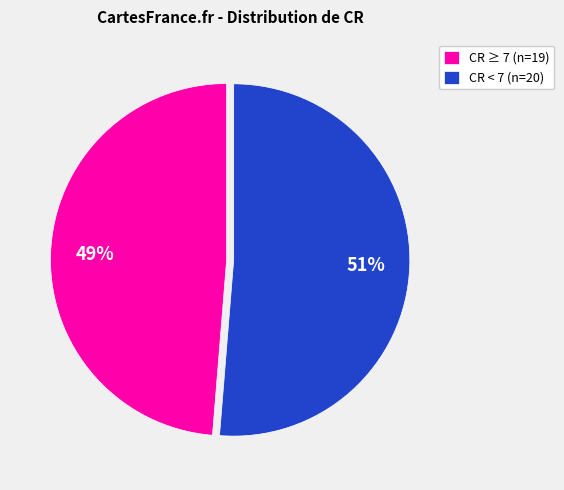

To the nearest percent, what is the combined percentage of CR < 7 (n=20) and CR ≥ 7 (n=19)?

100%